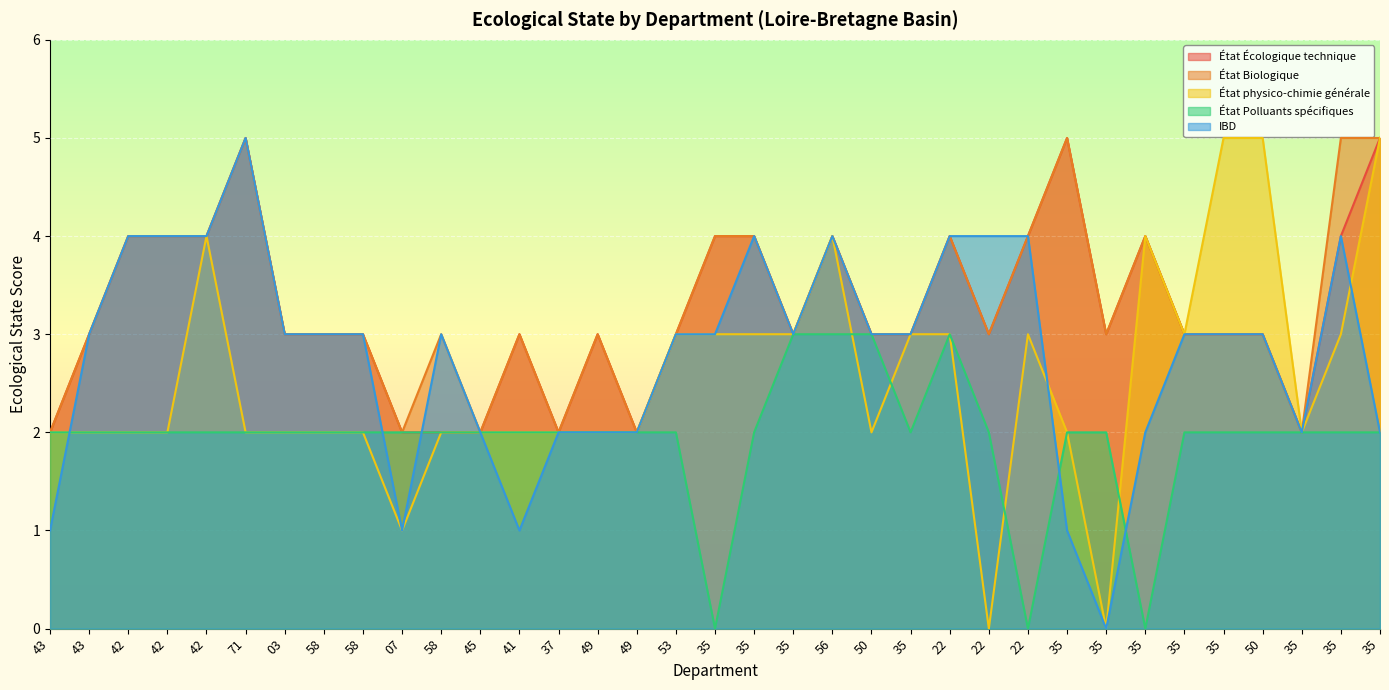

Which series has the largest range (max minus min)?

État physico-chimie générale